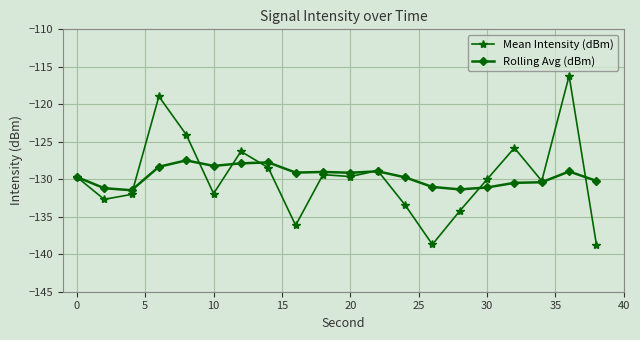

List the series in order of their peak value, highest first.

Mean Intensity (dBm), Rolling Avg (dBm)